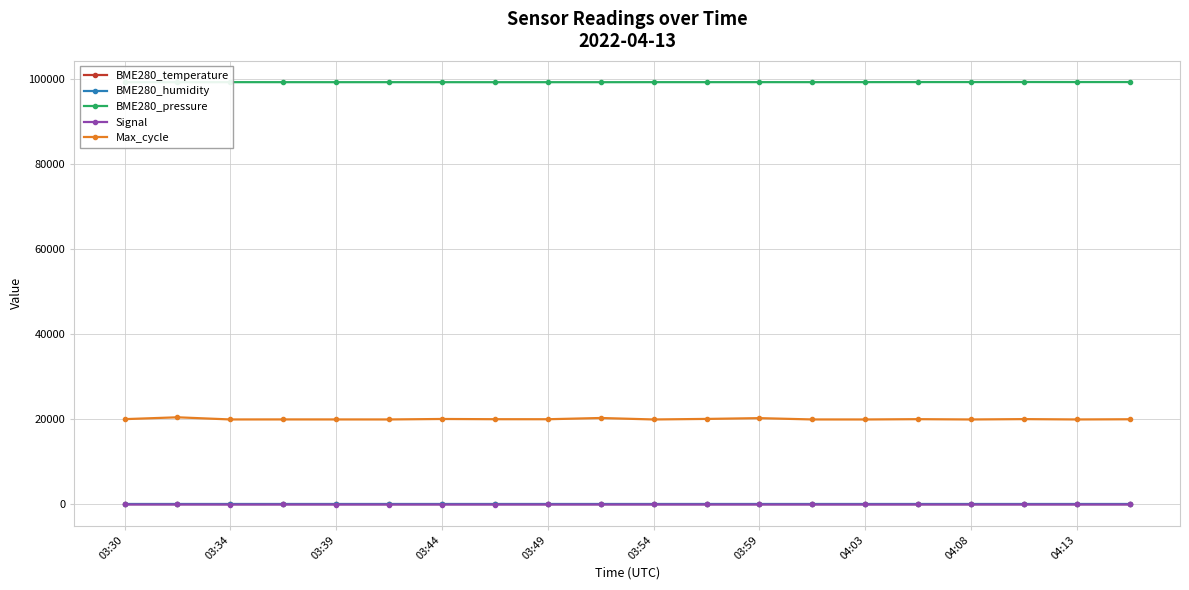

True or false: Signal has more than 2 points higher than both neighbors.

True